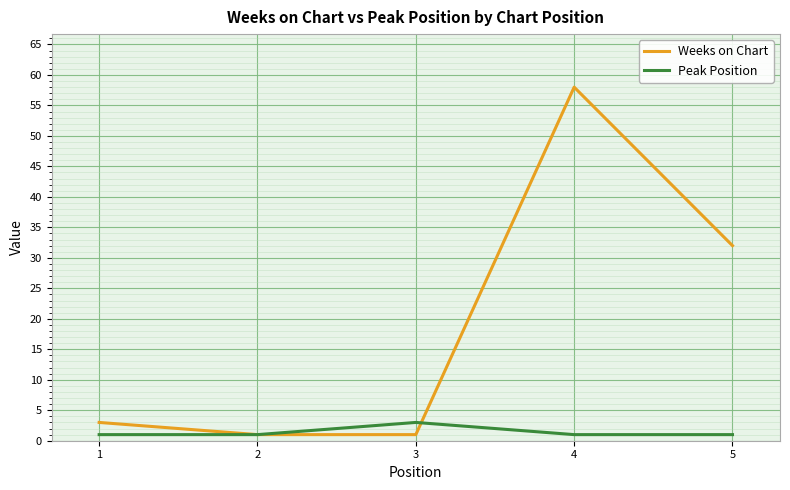

After their last crossing, which series has the higher values: Peak Position or Weeks on Chart?

Weeks on Chart